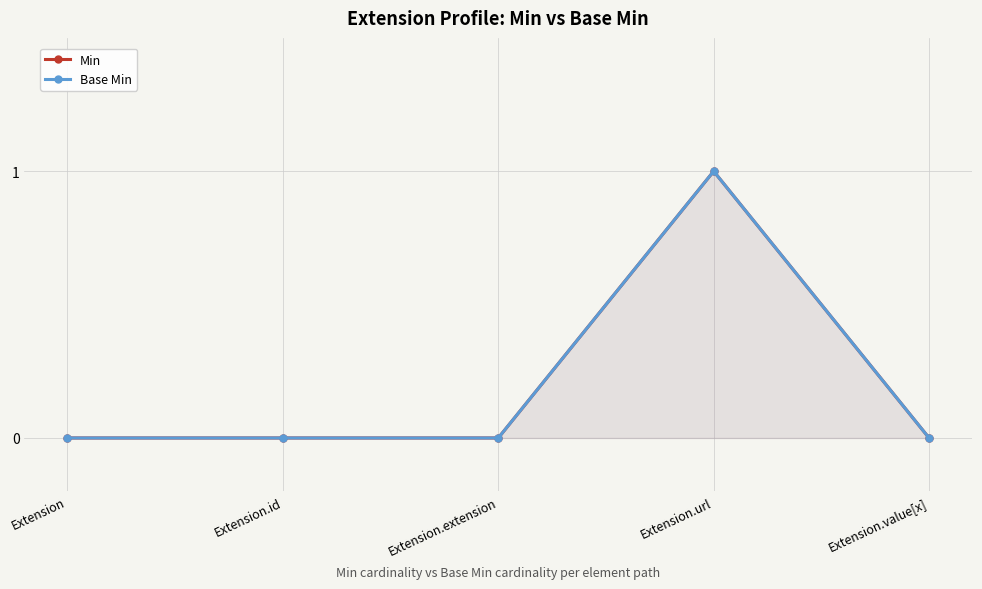

How many interior local peaks does the Base Min series have?

1